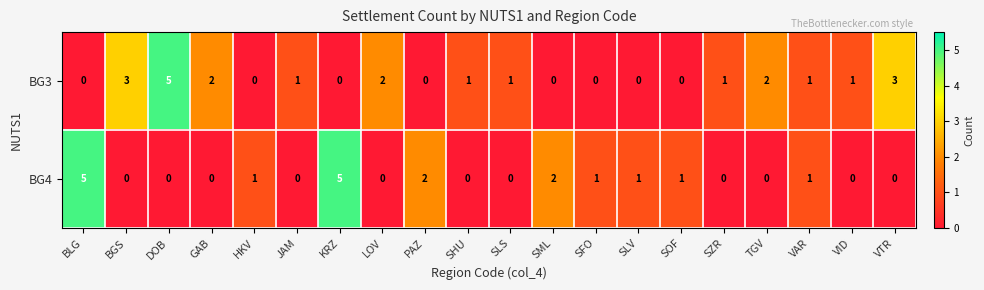

How many positive values does the BG3 series have?

12